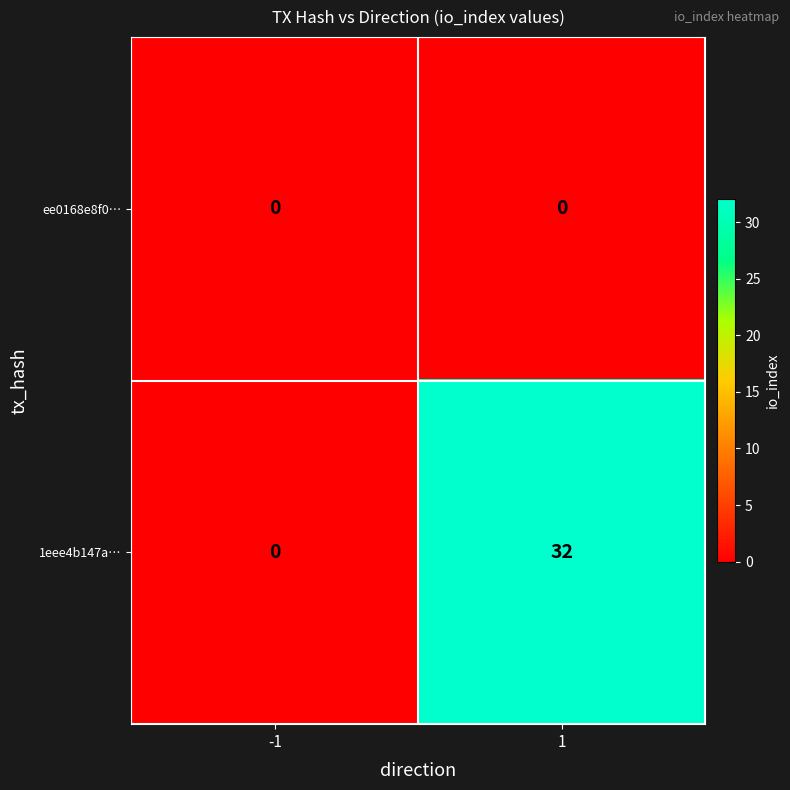

At which category does the chart reach its peak across all series?

1